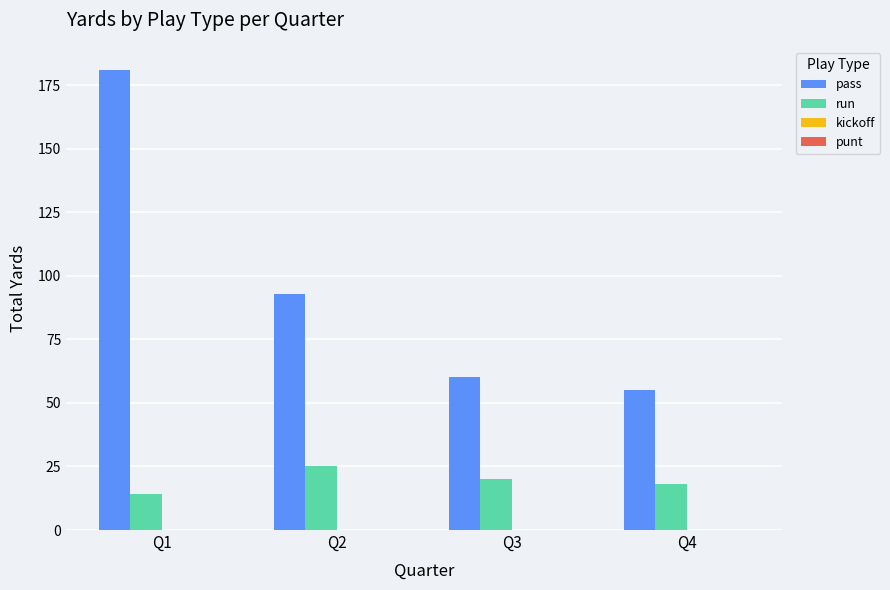

Reading right to left, what are all the values shown in this chart?

pass: 55	60	93	181
run: 18	20	25	14